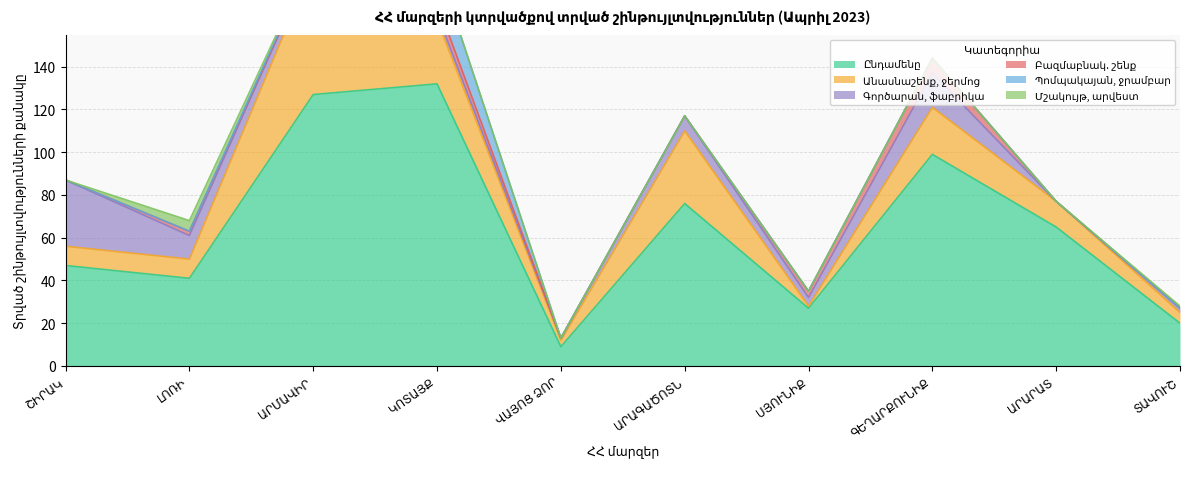

Reading right to left, transcribe all the data shown in this chart.

Ընդամենը: ՏԱՎՈՒՇ=20	ԱՐԱՐԱՏ=65	ԳԵՂԱՐՔՈՒՆԻՔ=99	ՍՅՈՒՆԻՔ=27	ԱՐԱԳԱԾՈՏՆ=76	ՎԱՅՈՑ ՁՈՐ=9	ԿՈՏԱՅՔ=132	ԱՐՄԱՎԻՐ=127	ԼՈՌԻ=41	ՇԻՐԱԿ=47
Անասնաշենք, ջերմոց: ՏԱՎՈՒՇ=5	ԱՐԱՐԱՏ=12	ԳԵՂԱՐՔՈՒՆԻՔ=22	ՍՅՈՒՆԻՔ=1	ԱՐԱԳԱԾՈՏՆ=34	ՎԱՅՈՑ ՁՈՐ=3	ԿՈՏԱՅՔ=30	ԱՐՄԱՎԻՐ=61	ԼՈՌԻ=9	ՇԻՐԱԿ=9
Գործարան, ֆաբրիկա: ՏԱՎՈՒՇ=2	ԱՐԱՐԱՏ=0	ԳԵՂԱՐՔՈՒՆԻՔ=16	ՍՅՈՒՆԻՔ=4	ԱՐԱԳԱԾՈՏՆ=7	ՎԱՅՈՑ ՁՈՐ=1	ԿՈՏԱՅՔ=3	ԱՐՄԱՎԻՐ=3	ԼՈՌԻ=11	ՇԻՐԱԿ=31
Բազմաբնակ. շենք: ՏԱՎՈՒՇ=0	ԱՐԱՐԱՏ=0	ԳԵՂԱՐՔՈՒՆԻՔ=7	ՍՅՈՒՆԻՔ=3	ԱՐԱԳԱԾՈՏՆ=0	ՎԱՅՈՑ ՁՈՐ=0	ԿՈՏԱՅՔ=5	ԱՐՄԱՎԻՐ=0	ԼՈՌԻ=2	ՇԻՐԱԿ=0
Պոմպակայան, ջրամբար: ՏԱՎՈՒՇ=0	ԱՐԱՐԱՏ=0	ԳԵՂԱՐՔՈՒՆԻՔ=0	ՍՅՈՒՆԻՔ=0	ԱՐԱԳԱԾՈՏՆ=0	ՎԱՅՈՑ ՁՈՐ=0	ԿՈՏԱՅՔ=18	ԱՐՄԱՎԻՐ=1	ԼՈՌԻ=0	ՇԻՐԱԿ=0
Մշակույթ, արվեստ: ՏԱՎՈՒՇ=1	ԱՐԱՐԱՏ=0	ԳԵՂԱՐՔՈՒՆԻՔ=0	ՍՅՈՒՆԻՔ=0	ԱՐԱԳԱԾՈՏՆ=0	ՎԱՅՈՑ ՁՈՐ=0	ԿՈՏԱՅՔ=0	ԱՐՄԱՎԻՐ=0	ԼՈՌԻ=5	ՇԻՐԱԿ=0